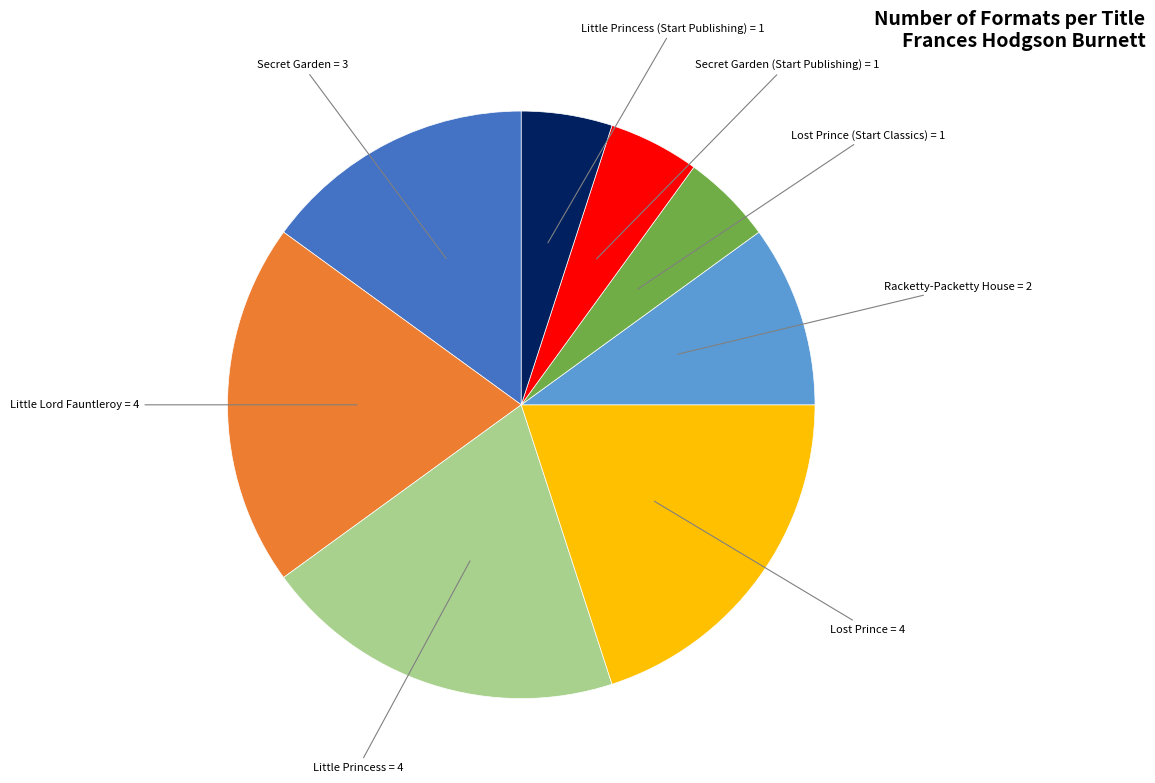

Does any single category account for the majority?

No